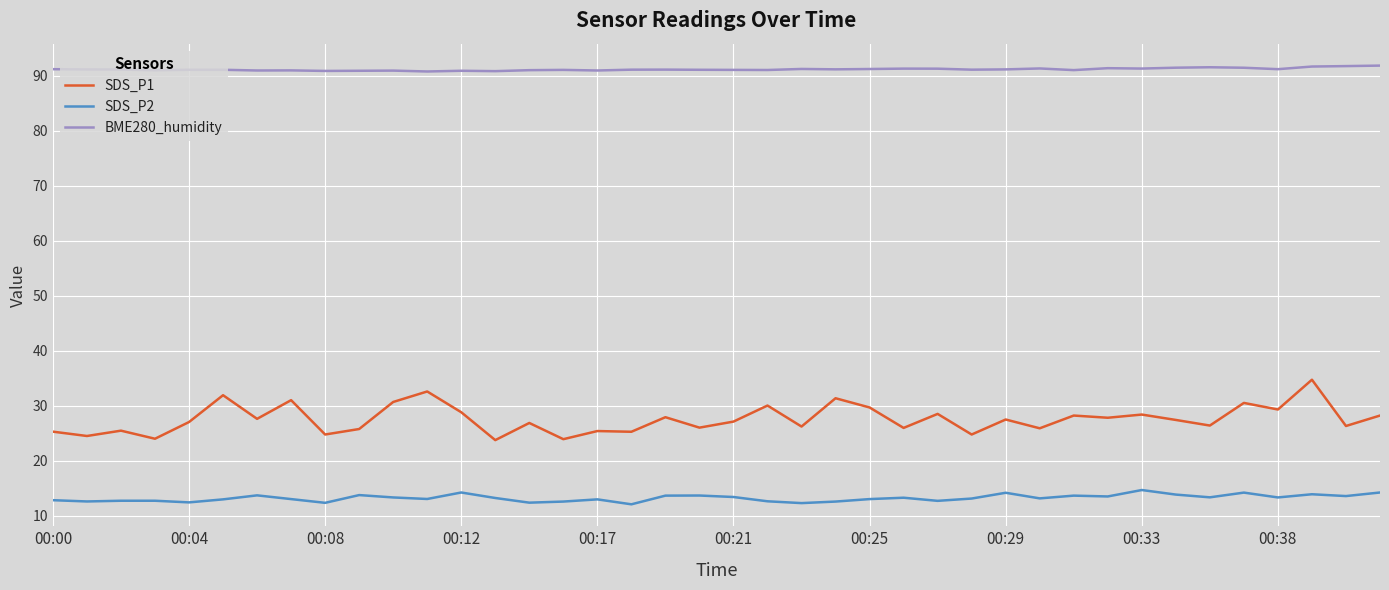

What is the highest value of the SDS_P2 series?

14.7